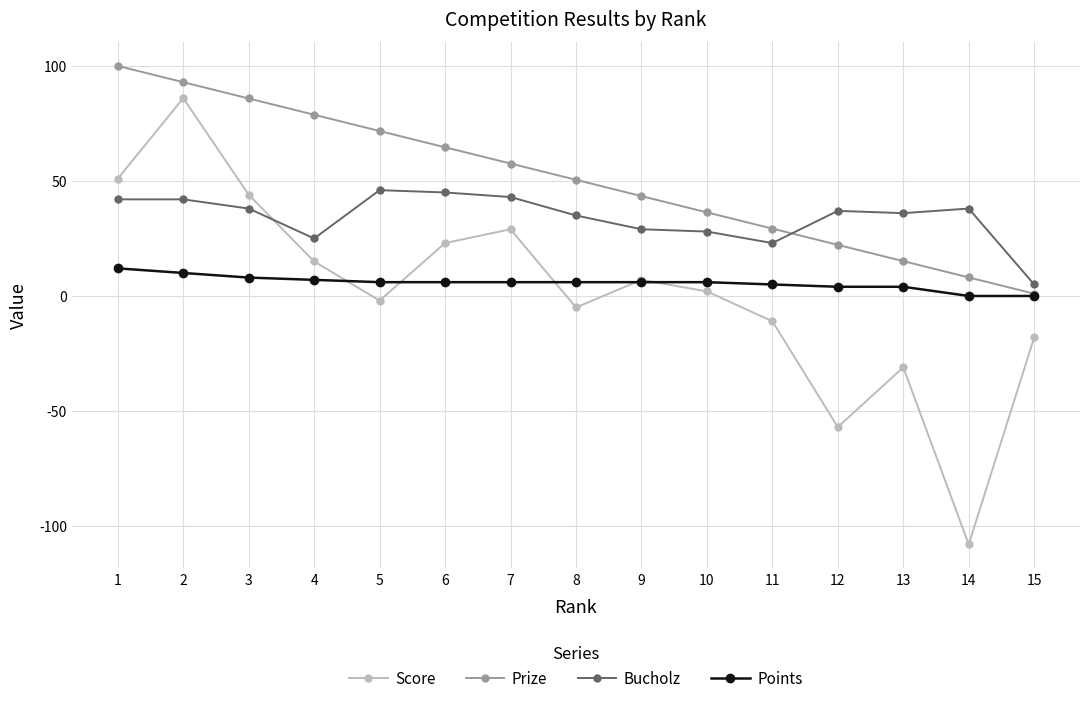

Rank the series by their maximum value, from lowest to highest.

Points, Bucholz, Score, Prize